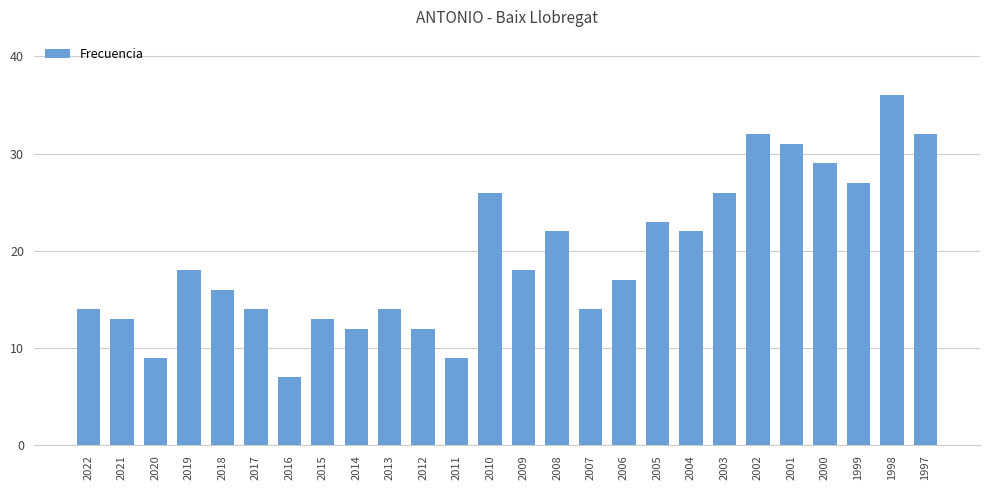

Reading left to right, transcribe all the data shown in this chart.

2022=14	2021=13	2020=9	2019=18	2018=16	2017=14	2016=7	2015=13	2014=12	2013=14	2012=12	2011=9	2010=26	2009=18	2008=22	2007=14	2006=17	2005=23	2004=22	2003=26	2002=32	2001=31	2000=29	1999=27	1998=36	1997=32